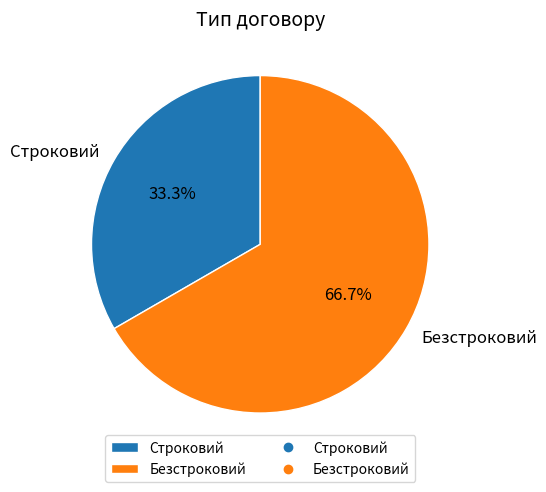

Count the number of slices in the pie.

2